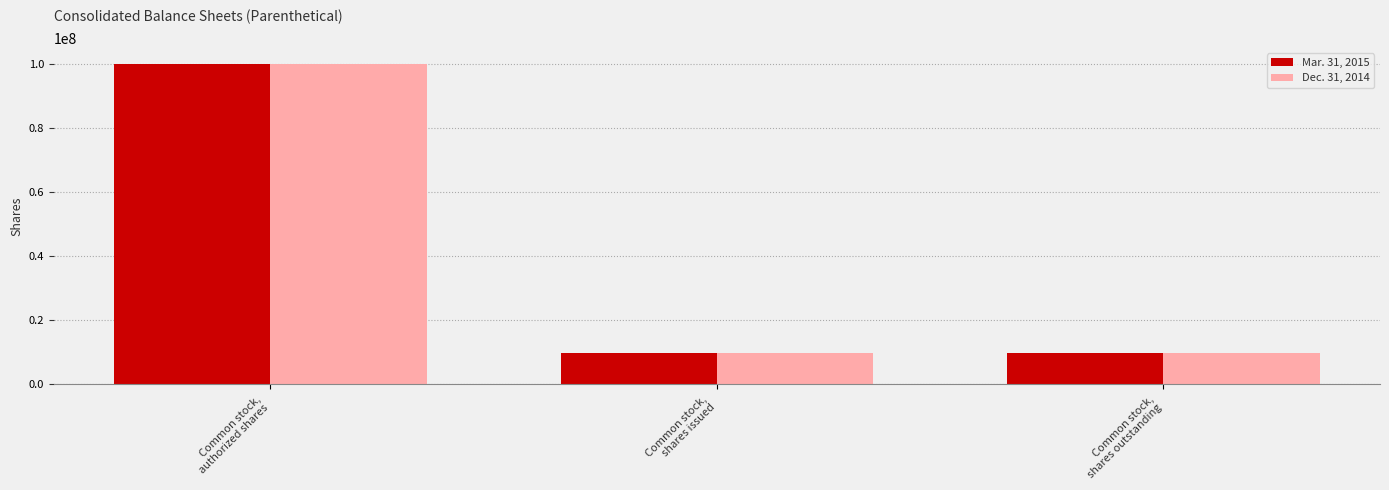

The value of Dec. 31, 2014 at Common stock,
shares issued is 9919064. True or false?

True